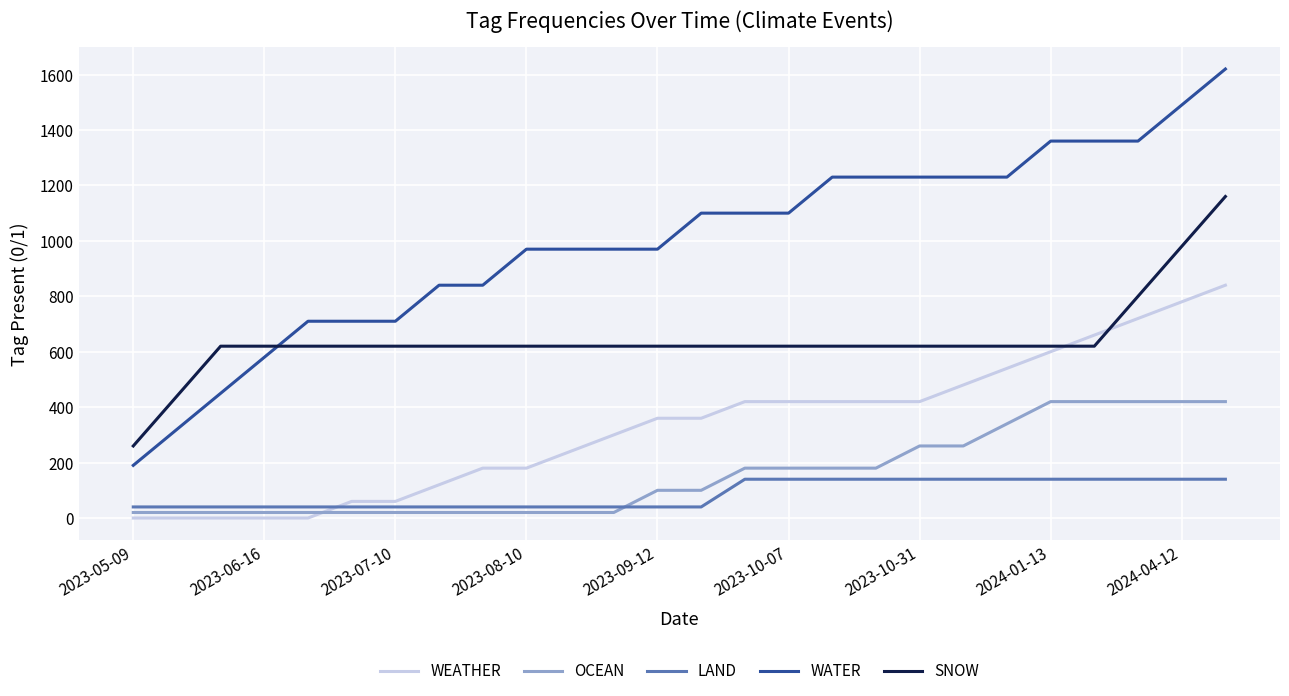

What is the maximum value for LAND?

140